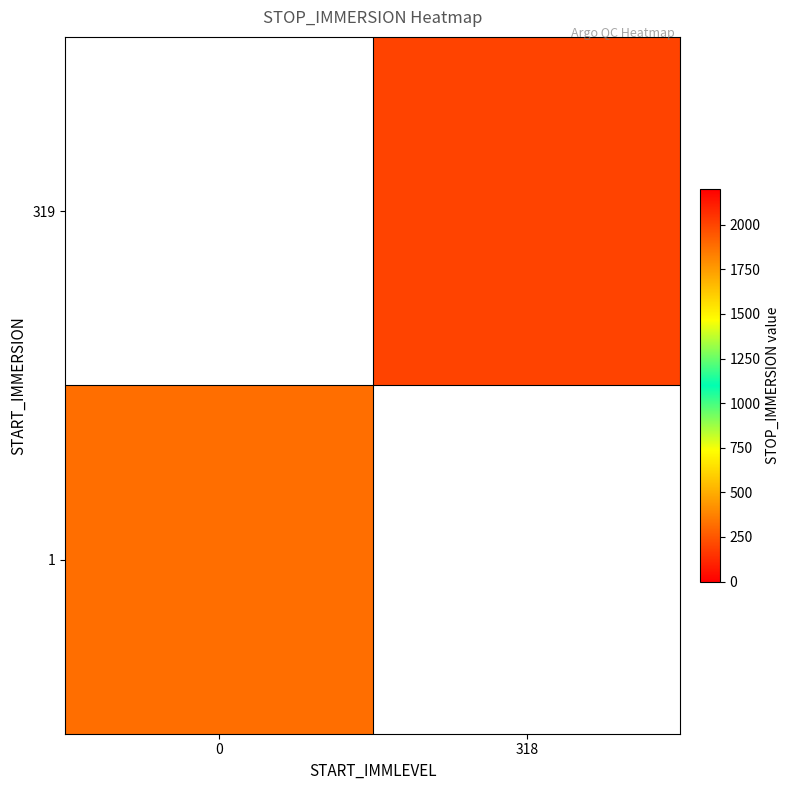

List the labels in order of 1 value, largest first.

0, 318